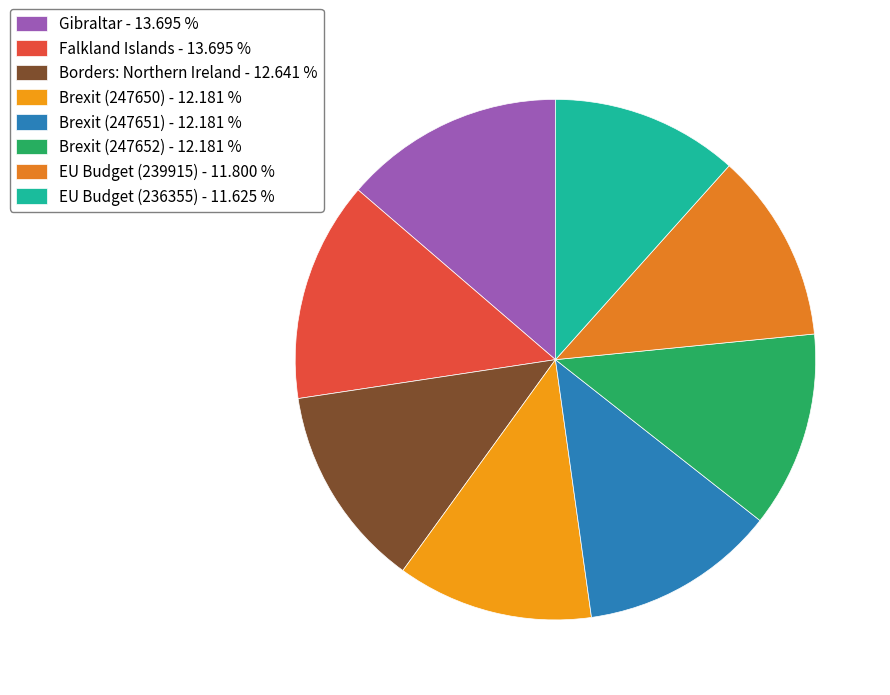

How many segments does this pie chart have?

8